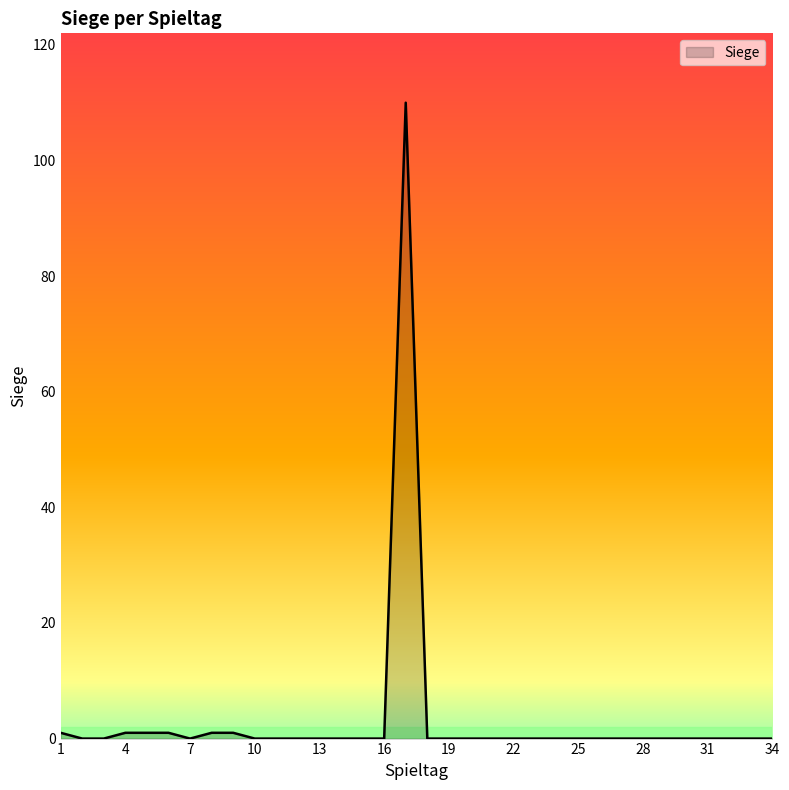

Reading left to right, list all the values displayed in this chart.

1	0	0	1	1	1	0	1	1	0	0	0	0	0	0	0	110	0	0	0	0	0	0	0	0	0	0	0	0	0	0	0	0	0